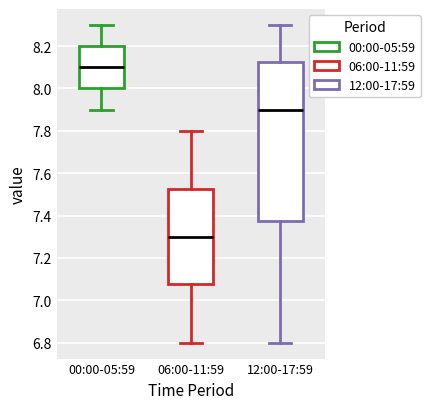

Where does the lower whisker of the box for 12:00-17:59 end on the y-axis? The values are not printed on the chart, so give them approximately, as read against the axis.

6.80